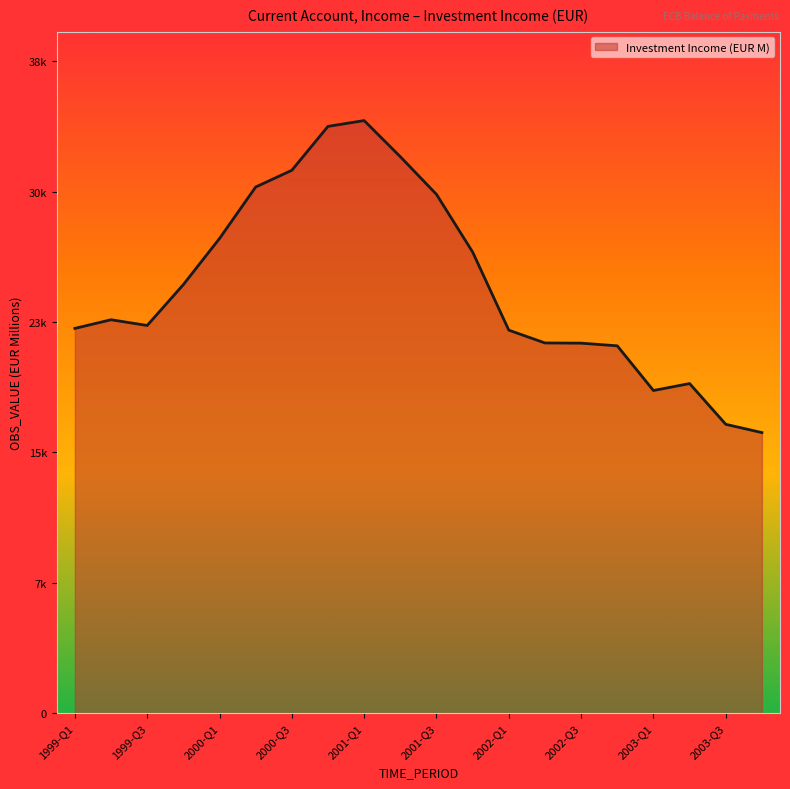

What is the difference between the maximum and minimum values?

18533.8